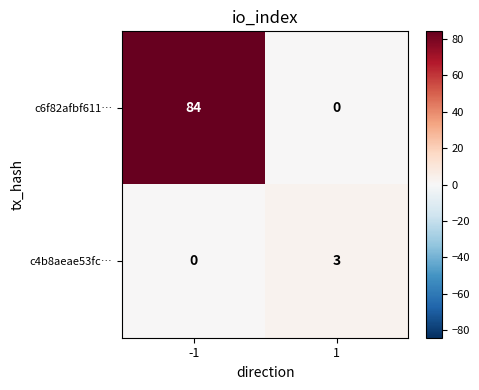

What is the difference between the maximum and minimum values in the c4b8aeae53fc… series?

3